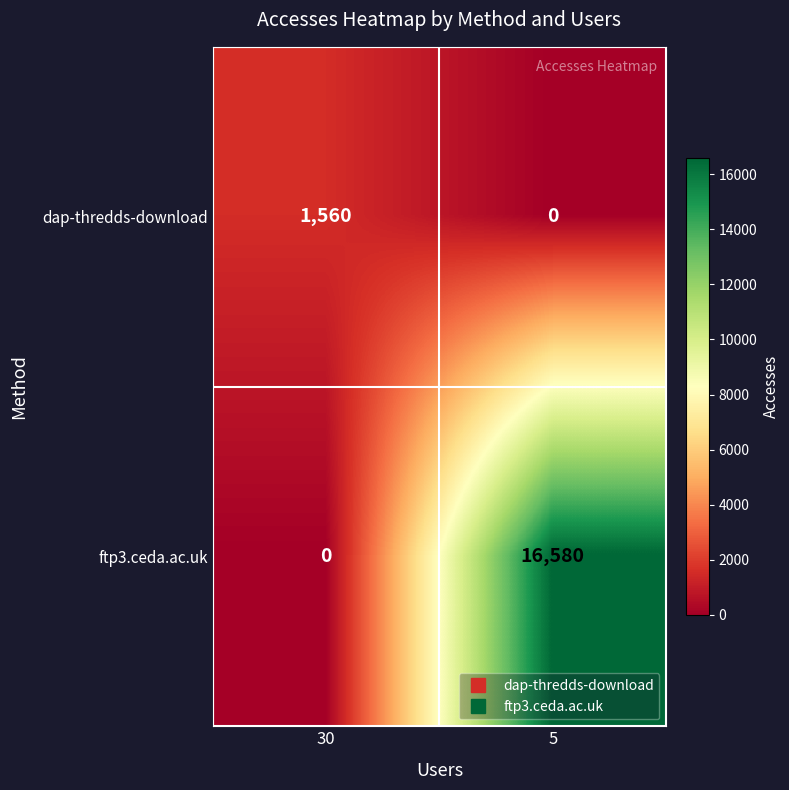

Rank the series at 30 from highest to lowest value.

dap-thredds-download, ftp3.ceda.ac.uk